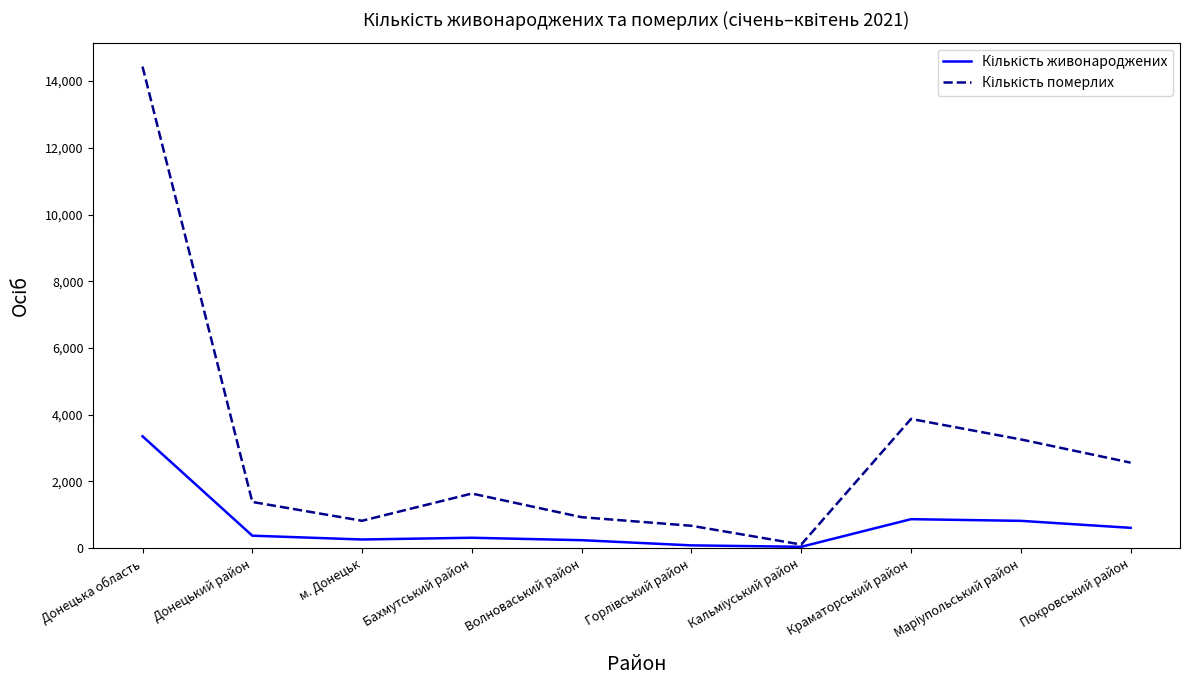

Which label corresponds to the largest value in the chart?

Донецька область